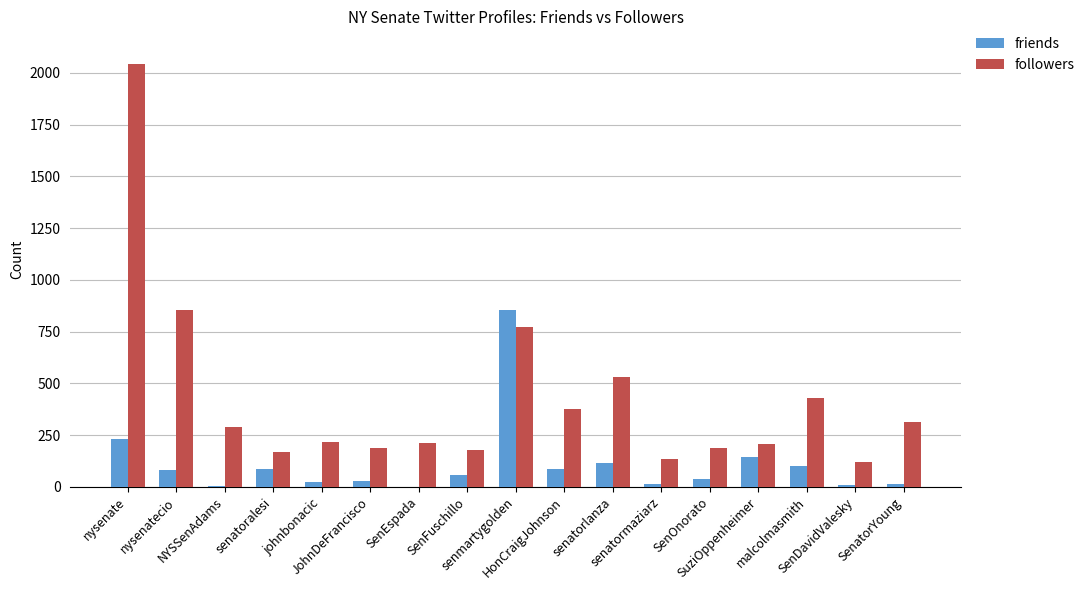

What is the sum of all friends values?

1888